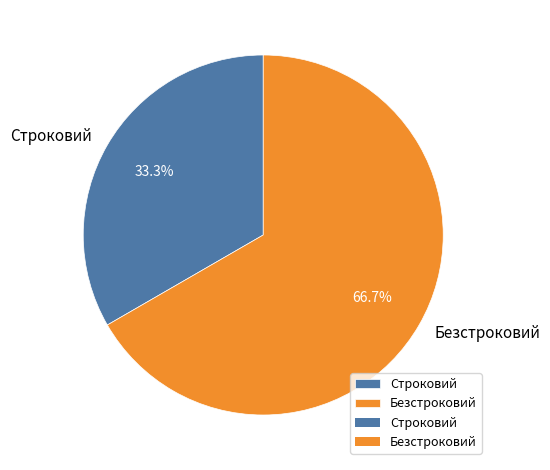

To the nearest percent, what is the difference between the Строковий and Безстроковий slice percentages?

33%